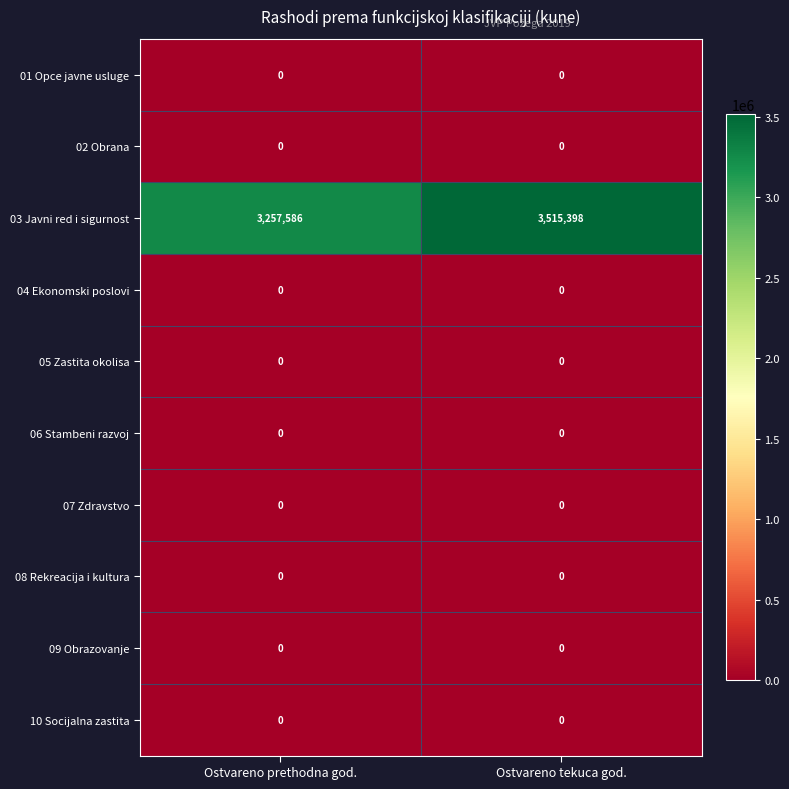

Between Ostvareno prethodna god. and Ostvareno tekuca god., which series saw the biggest shift?

03 Javni red i sigurnost